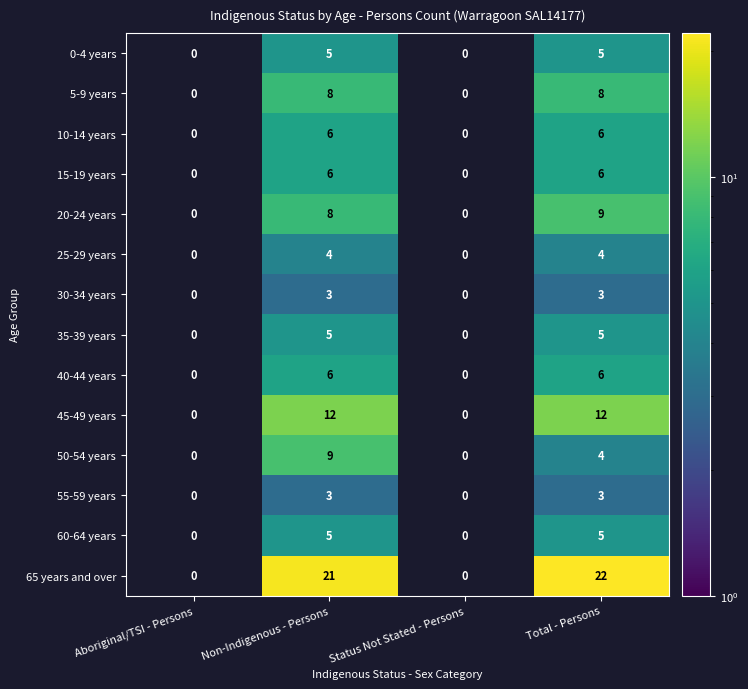

What is the sum of all 65 years and over values?

43